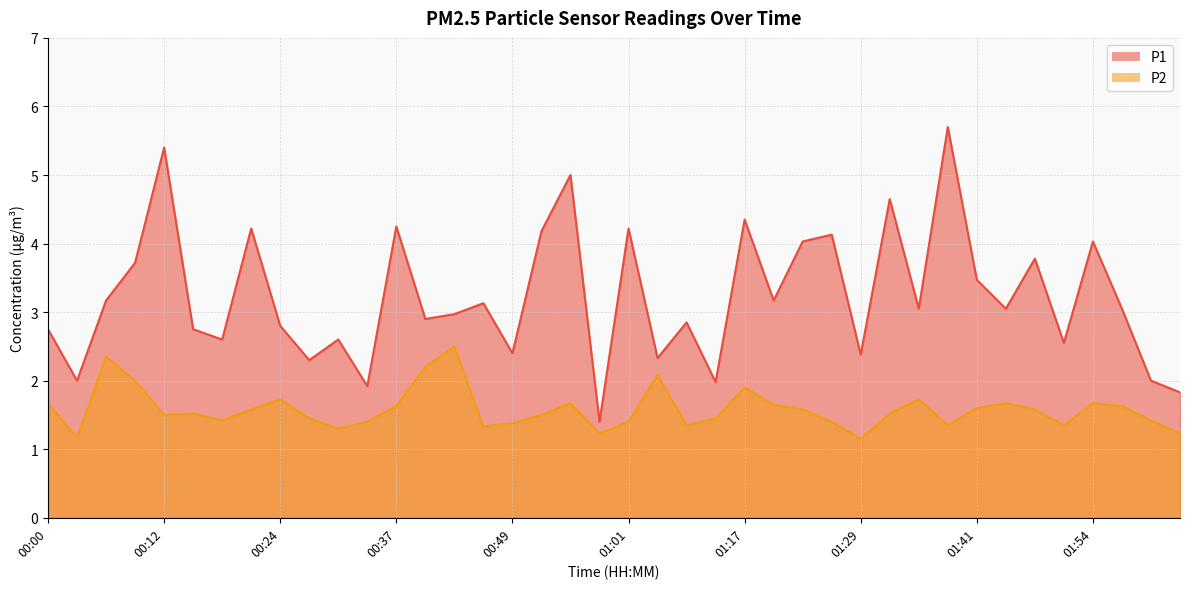

True or false: P1 and P2 cross at least once.

False